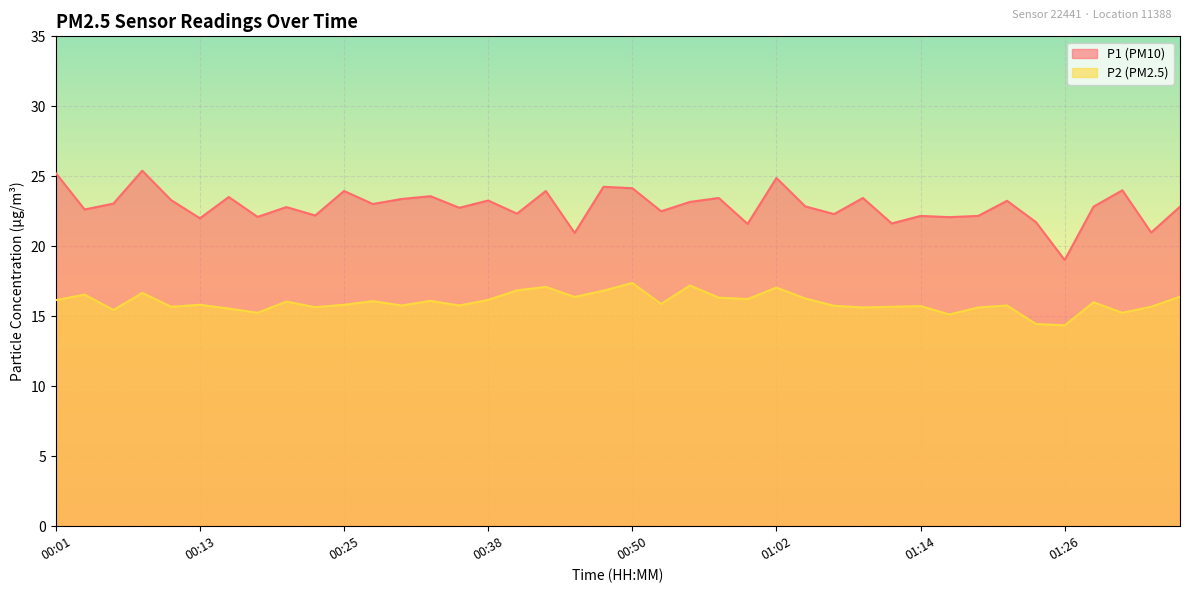

What is the minimum value for P1?

19.0